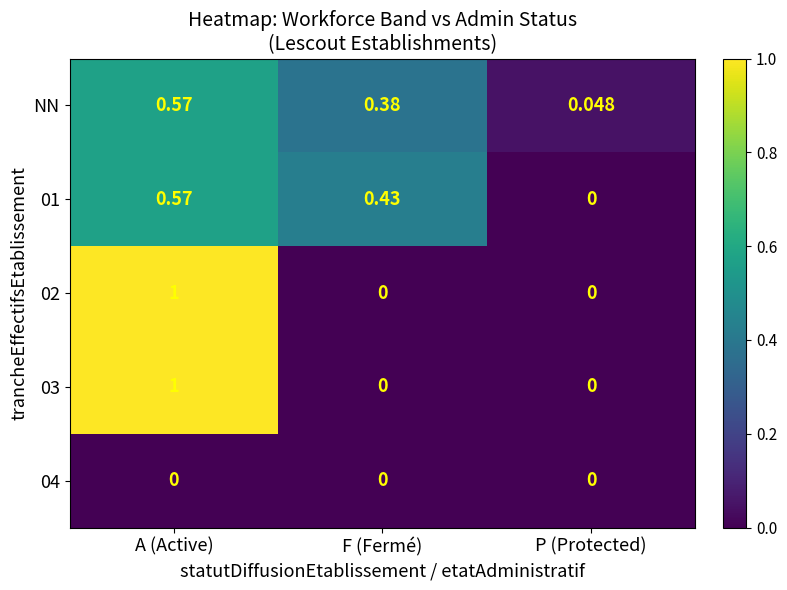

At which label is NN closest to 0?

P (Protected)